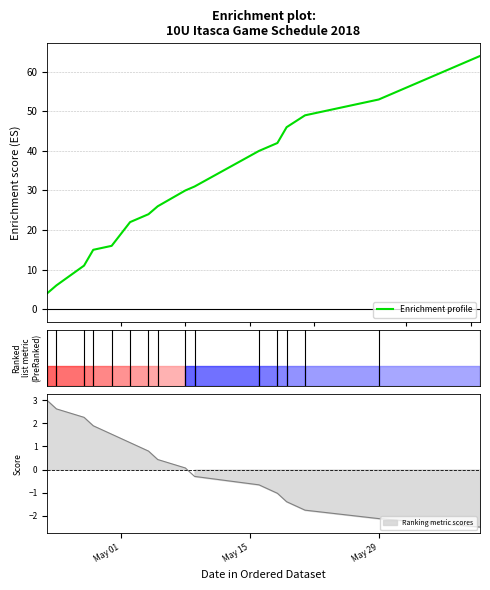

What is the difference between the maximum and second lowest values?

58